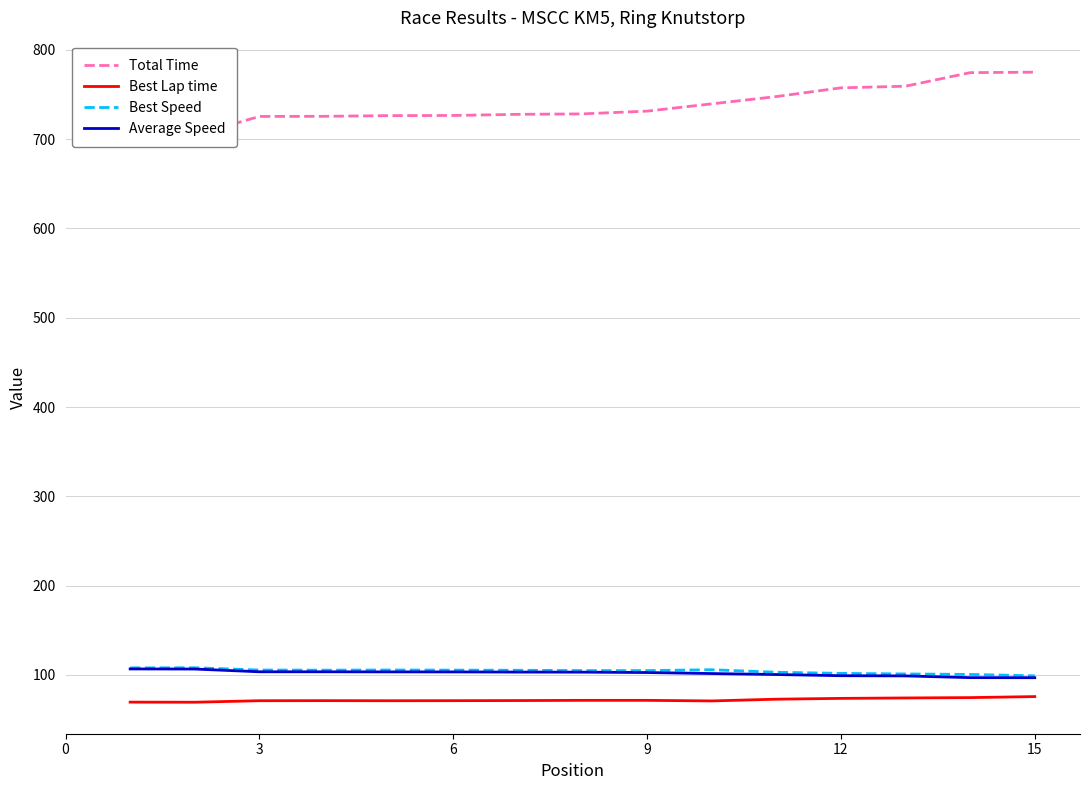

What is the lowest value of the Best Lap time series?

69.5